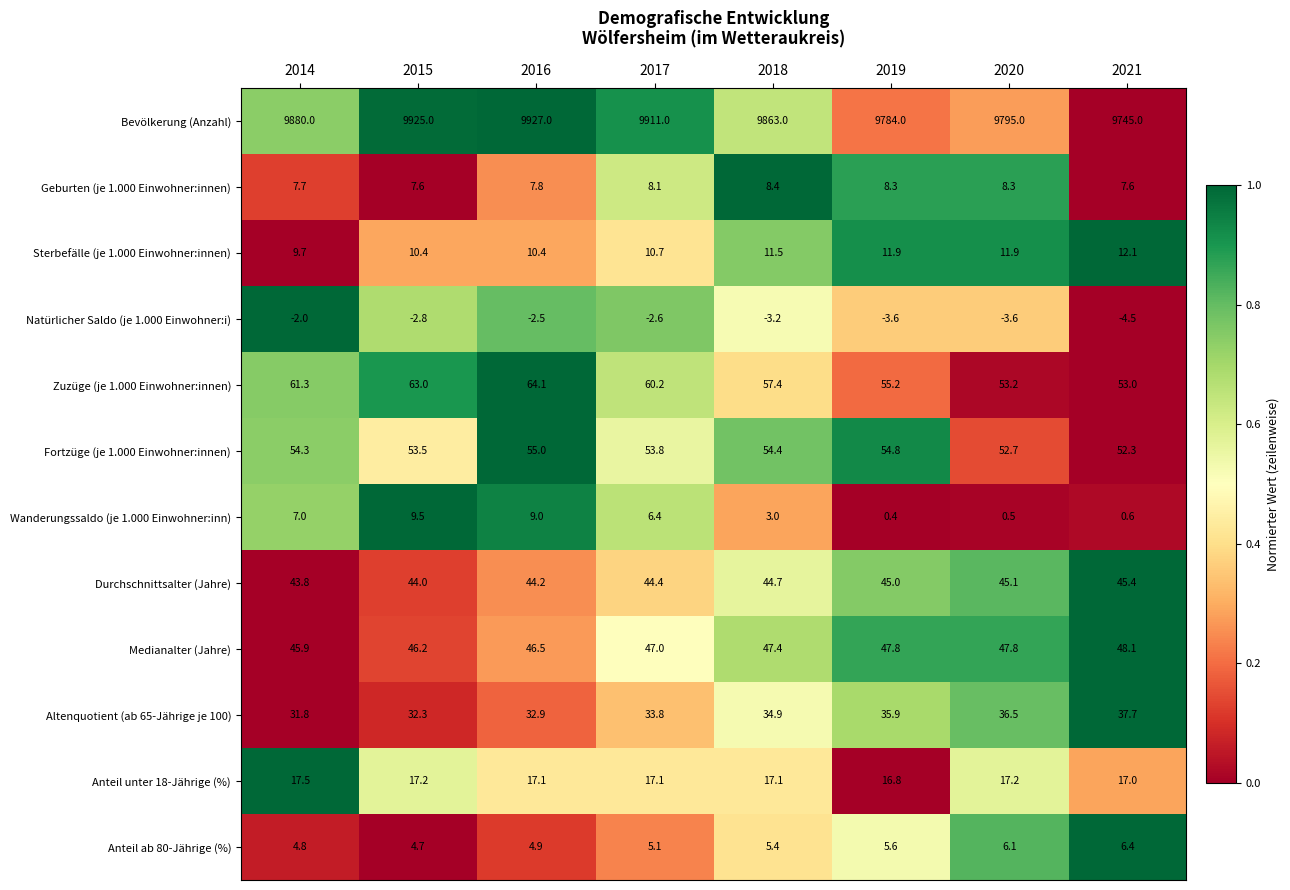

What is the sum of all Natürlicher Saldo (je 1.000 Einwohner:i) values?

-24.8